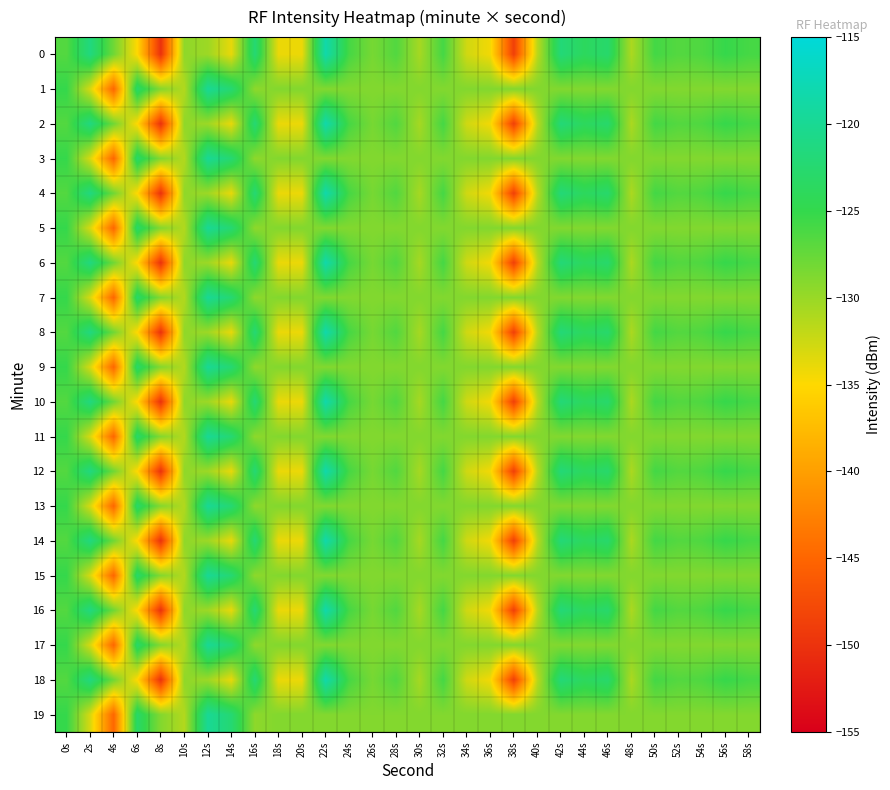

Rank the series at 8s from highest to lowest value.

1, 3, 5, 7, 9, 11, 13, 15, 17, 19, 0, 2, 4, 6, 8, 10, 12, 14, 16, 18